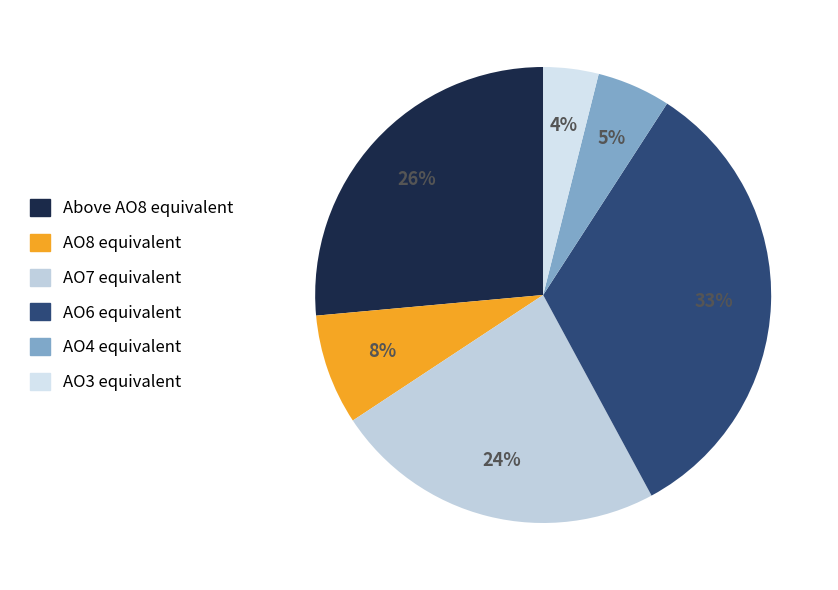

Does AO6 equivalent account for over 50% of the chart?

No